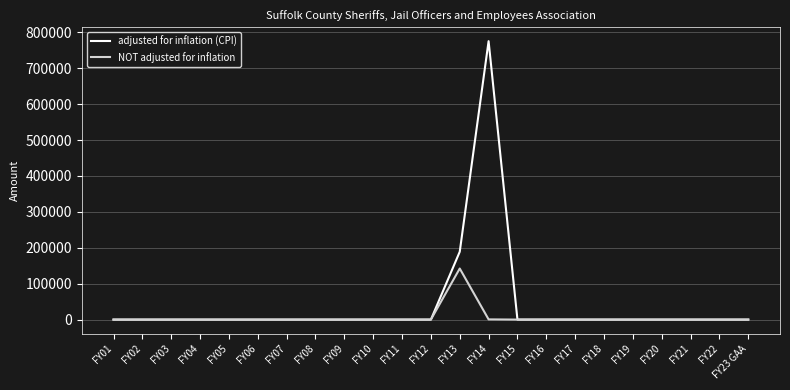

List the series in order of their peak value, lowest first.

NOT adjusted for inflation, adjusted for inflation (CPI)